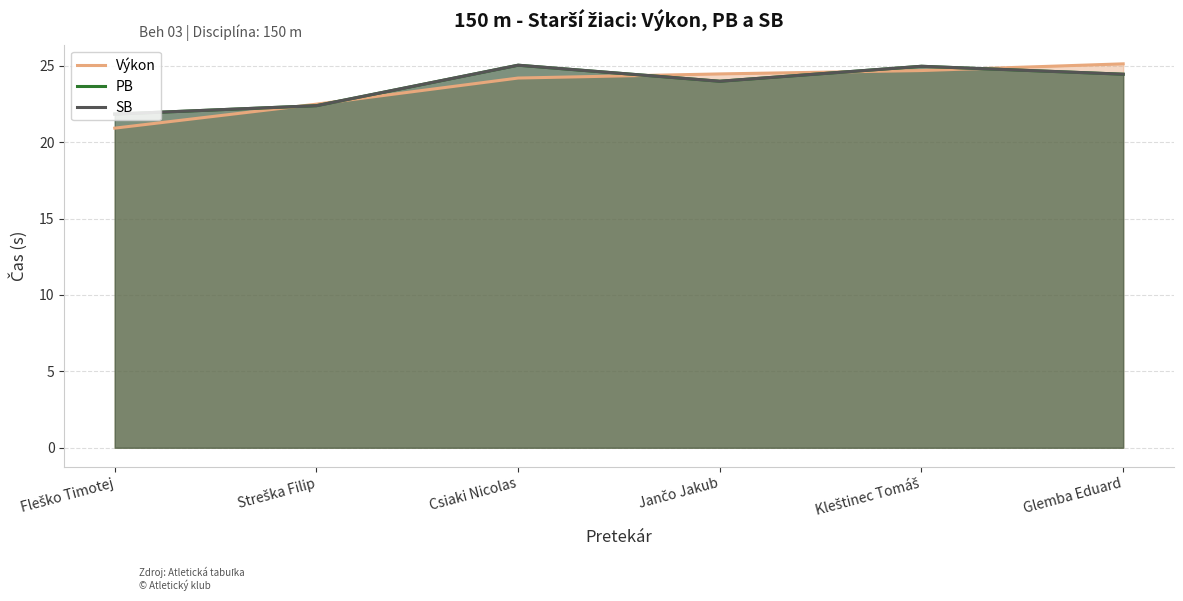

Where is the first local minimum for PB?

Jančo Jakub